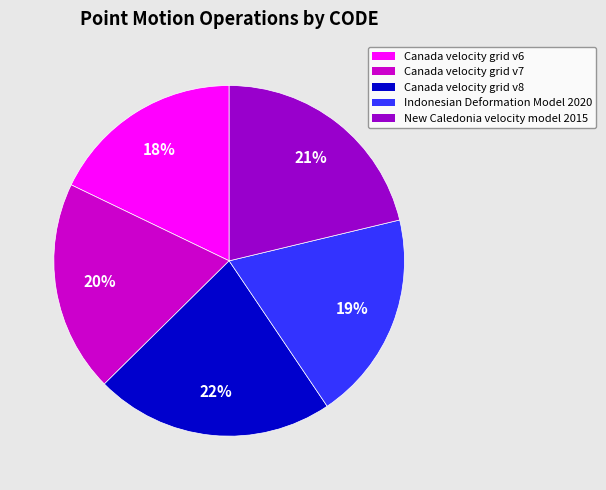

Is the sum of Indonesian Deformation Model 2020 and Canada velocity grid v6 greater than half?

No